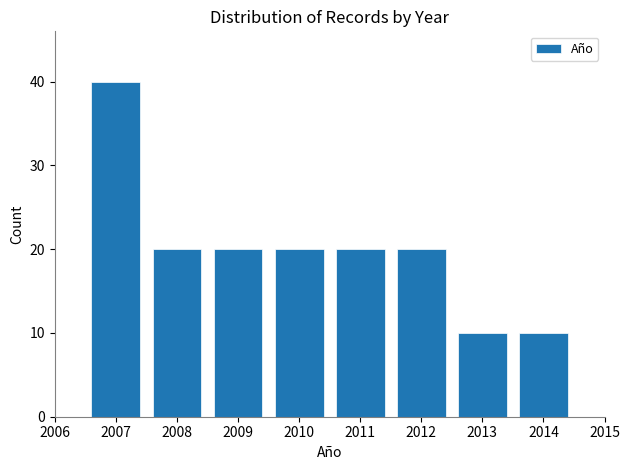

Reading left to right, what are all the values shown in this chart?

2007=40	2008=20	2009=20	2010=20	2011=20	2012=20	2013=10	2014=10